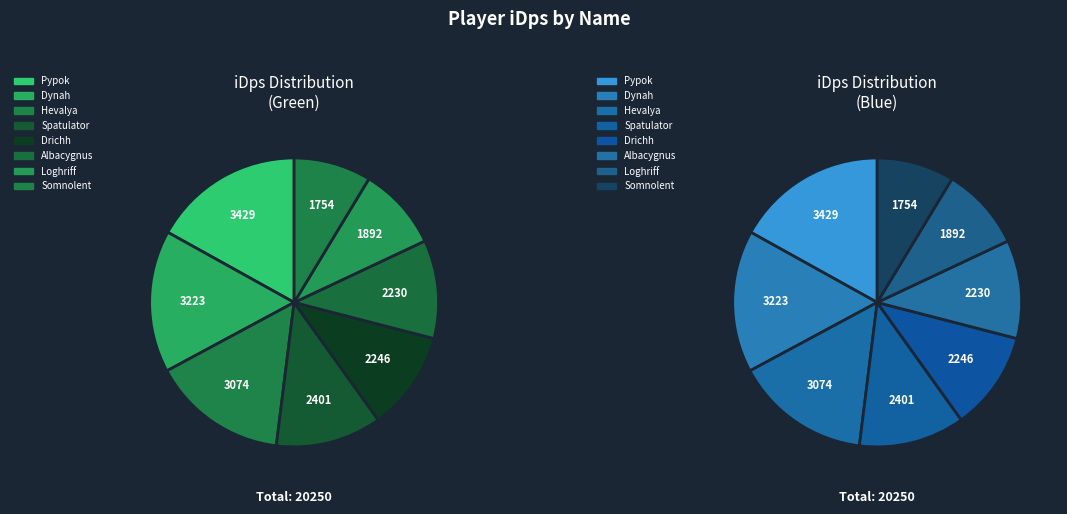

What is the largest slice in the pie chart?

Pypok